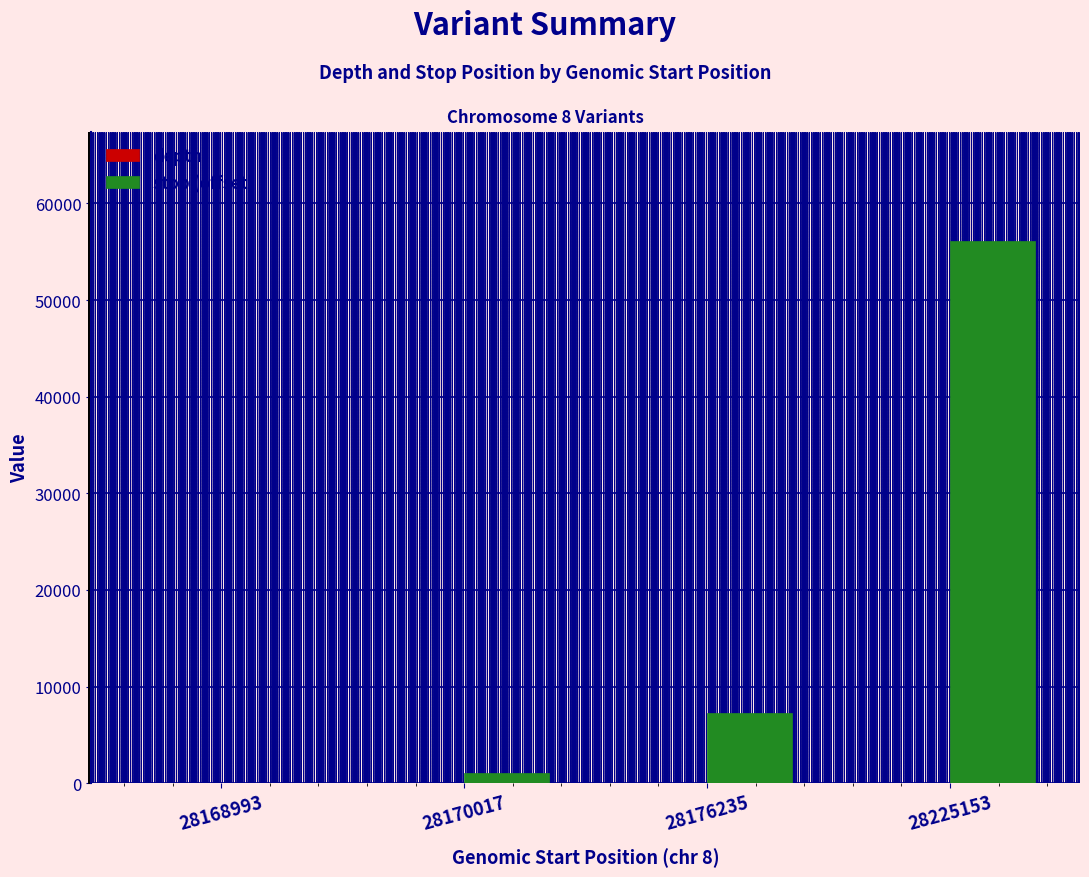

What is the sum of all stop (offset) values?

64442